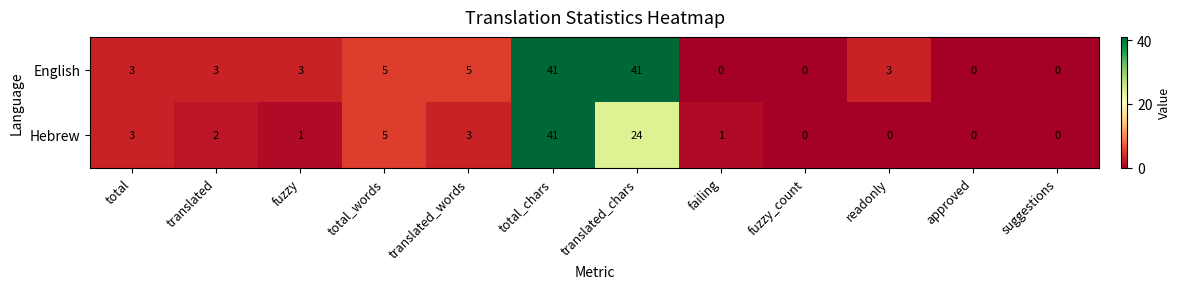

How many distinct data groups are displayed?

2